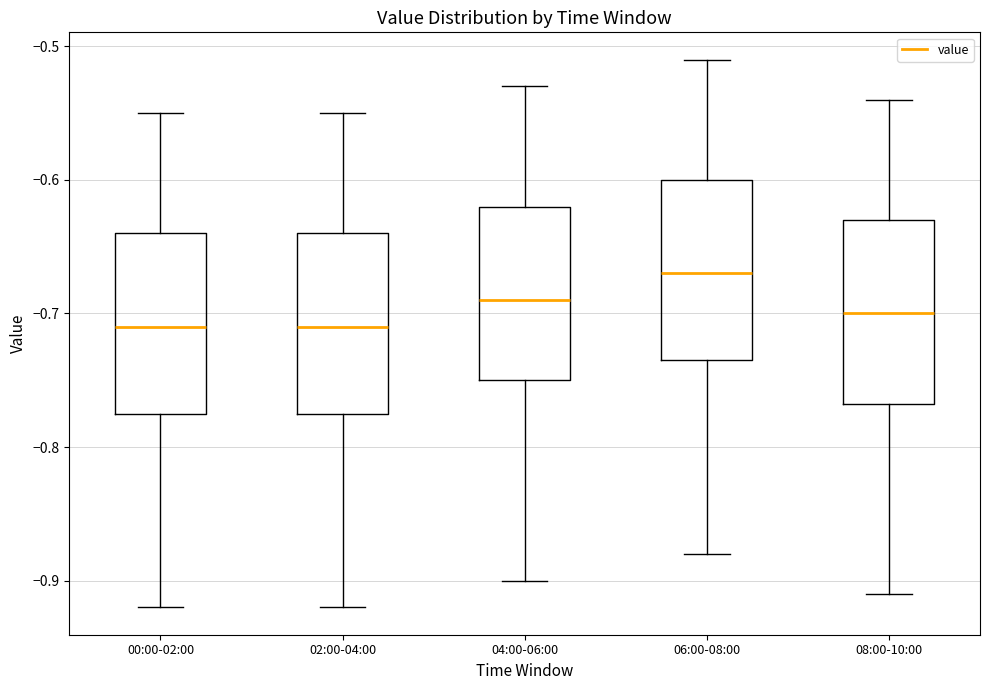

Which box has the highest median line?

06:00-08:00